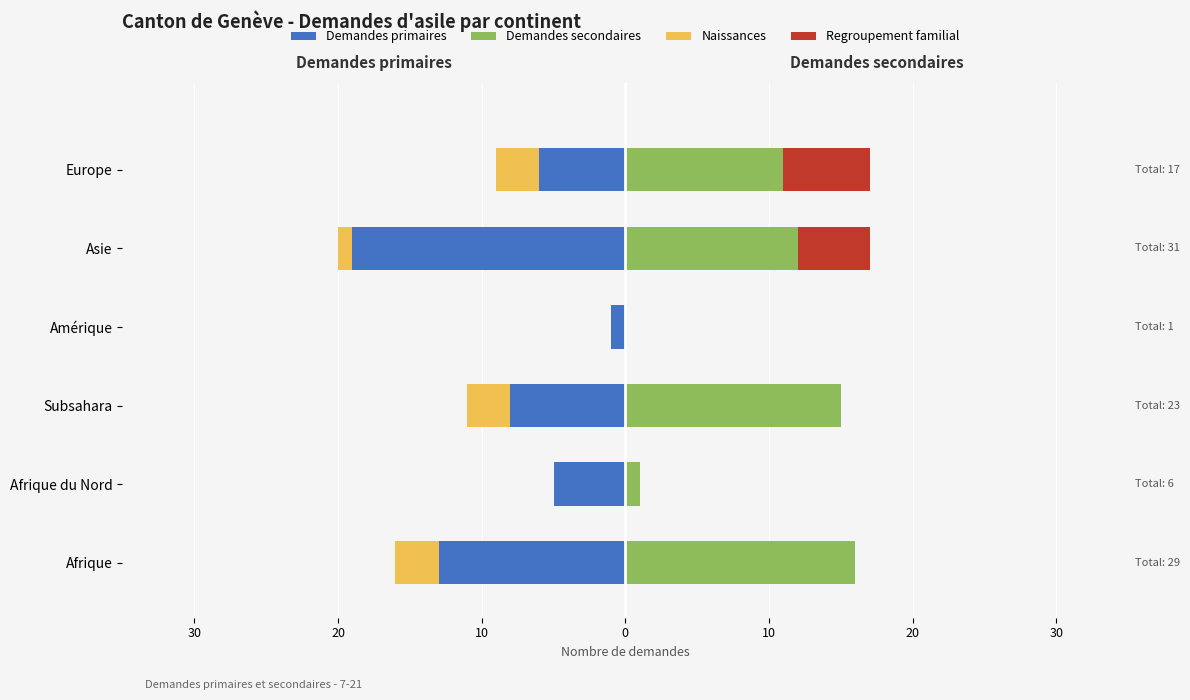

How many data points does each series have?

6